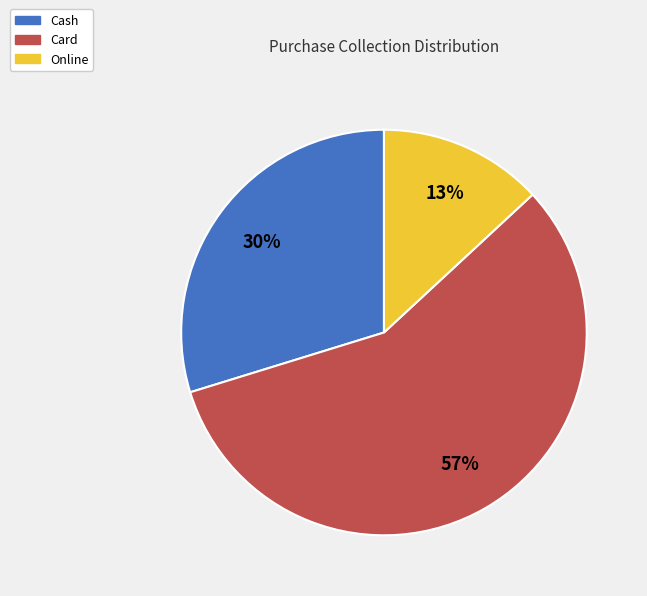

To the nearest percent, what portion does Online represent?

13%